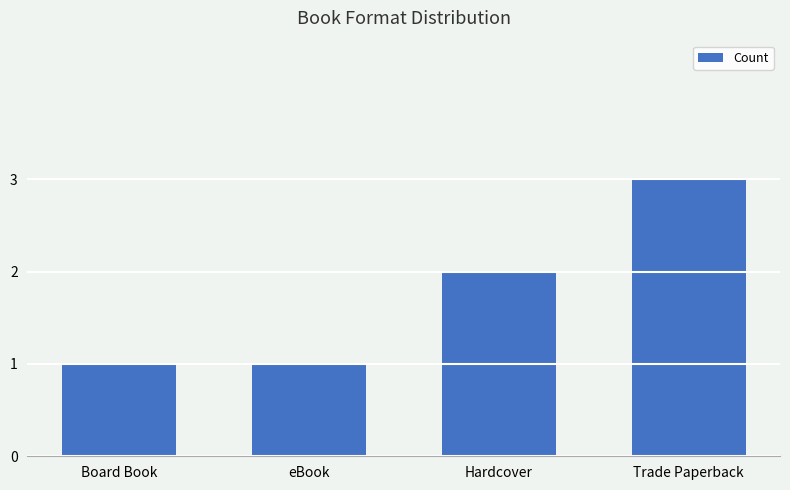

Reading left to right, what are all the values shown in this chart?

1	1	2	3